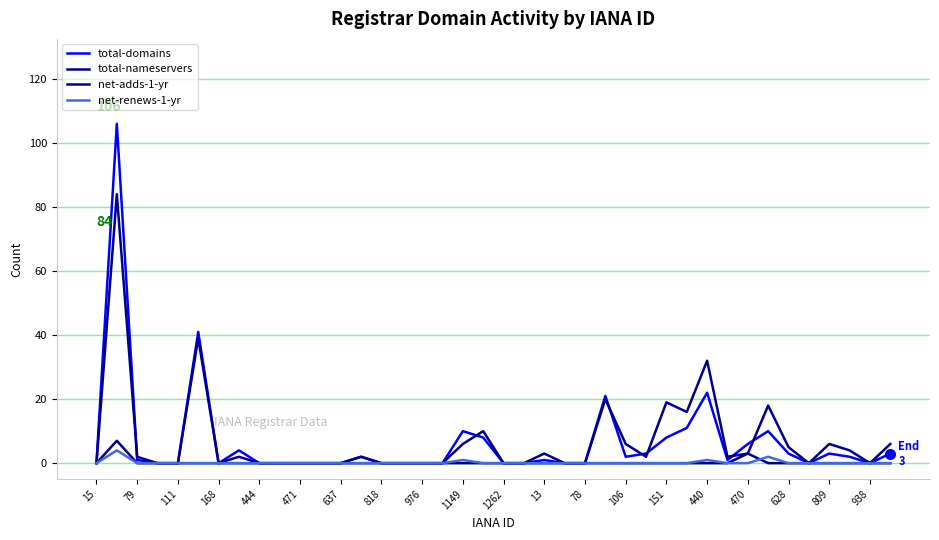

True or false: net-adds-1-yr has more than 0 interior local peaks.

True